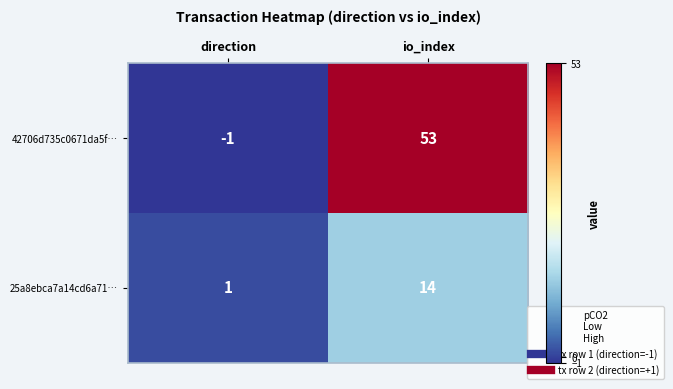

At how many categories does at least one series exceed 51?

1